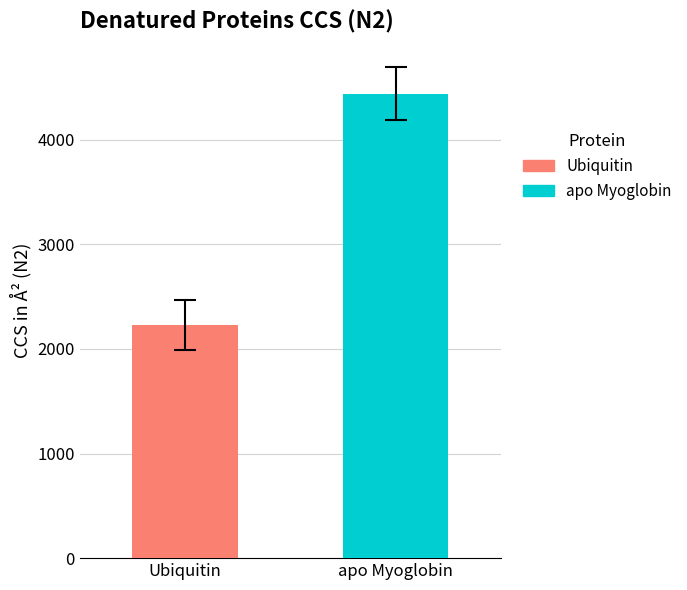

Rank the series by their average value, from lowest to highest.

Ubiquitin, apo Myoglobin